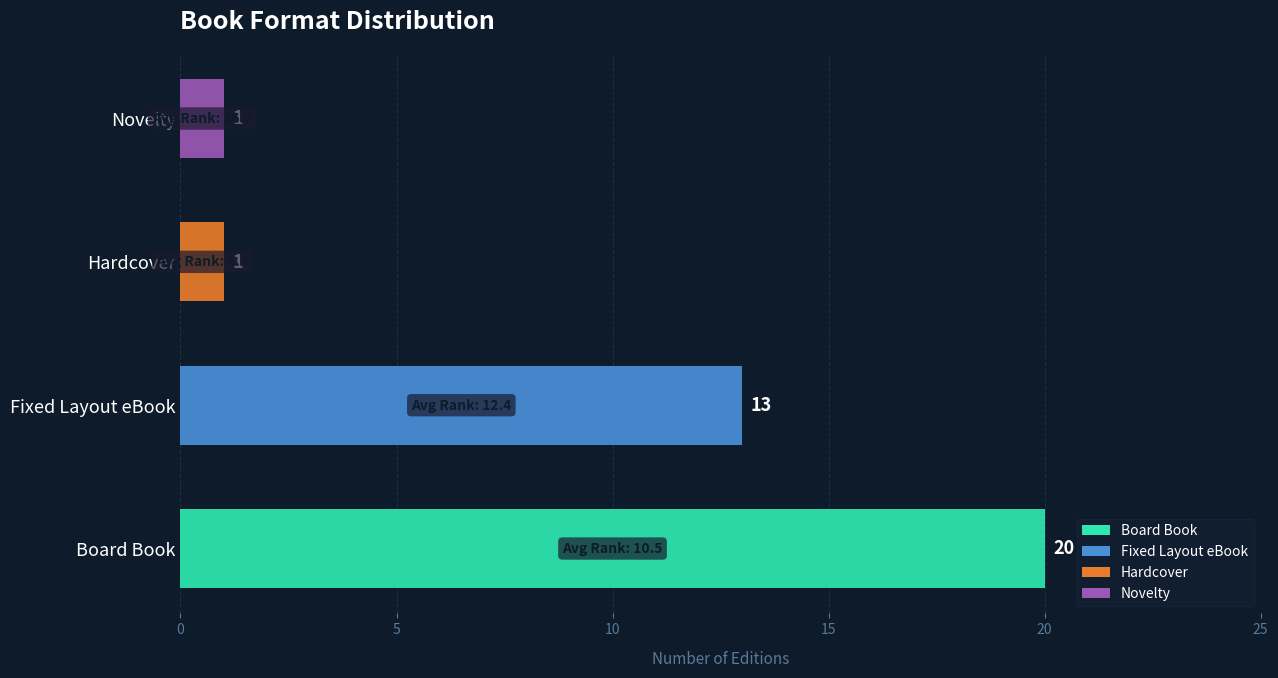

Is it true that the value at Fixed Layout eBook is 13?

True